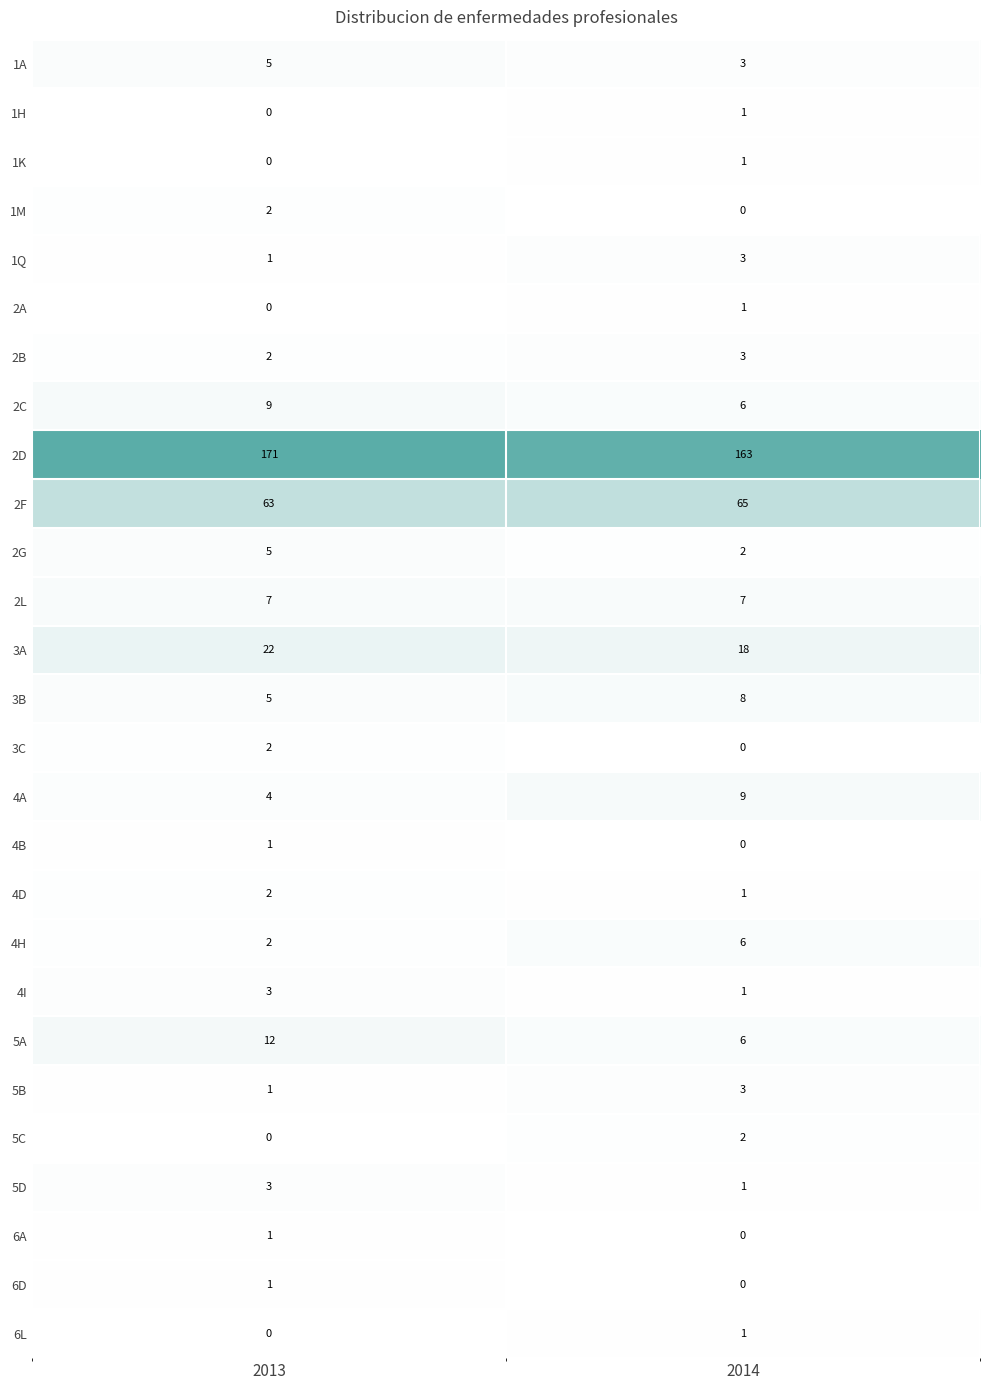

What is the maximum value shown in the chart?

171